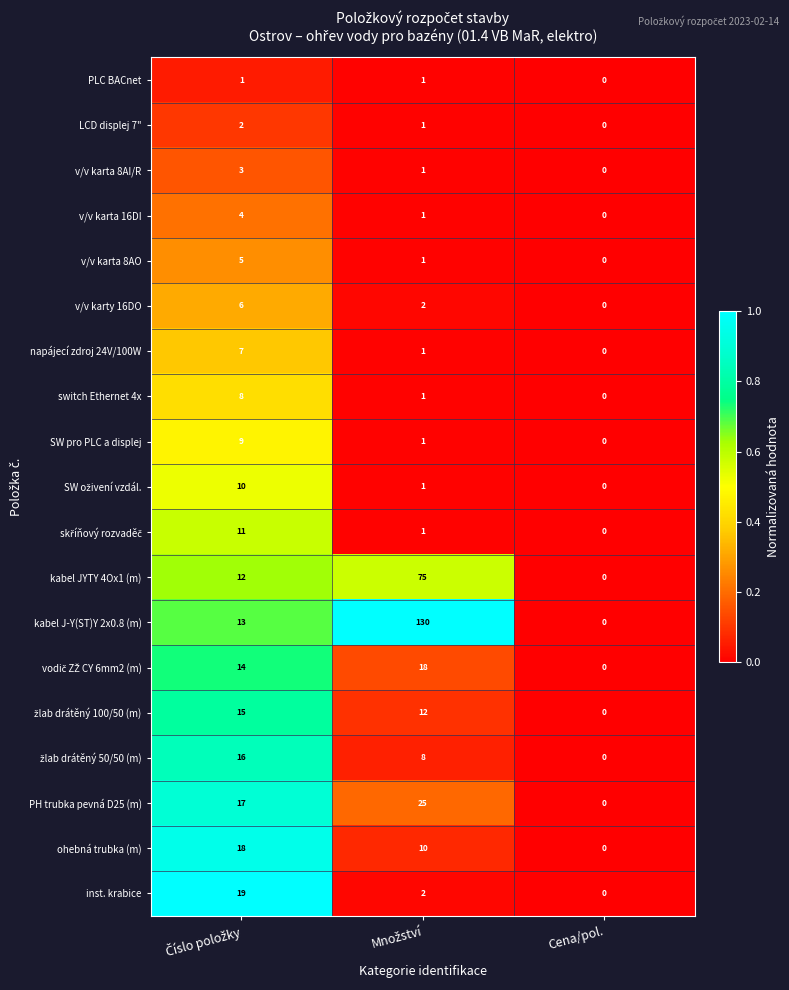

The value of switch Ethernet 4x at Cena/pol. is -4. True or false?

False